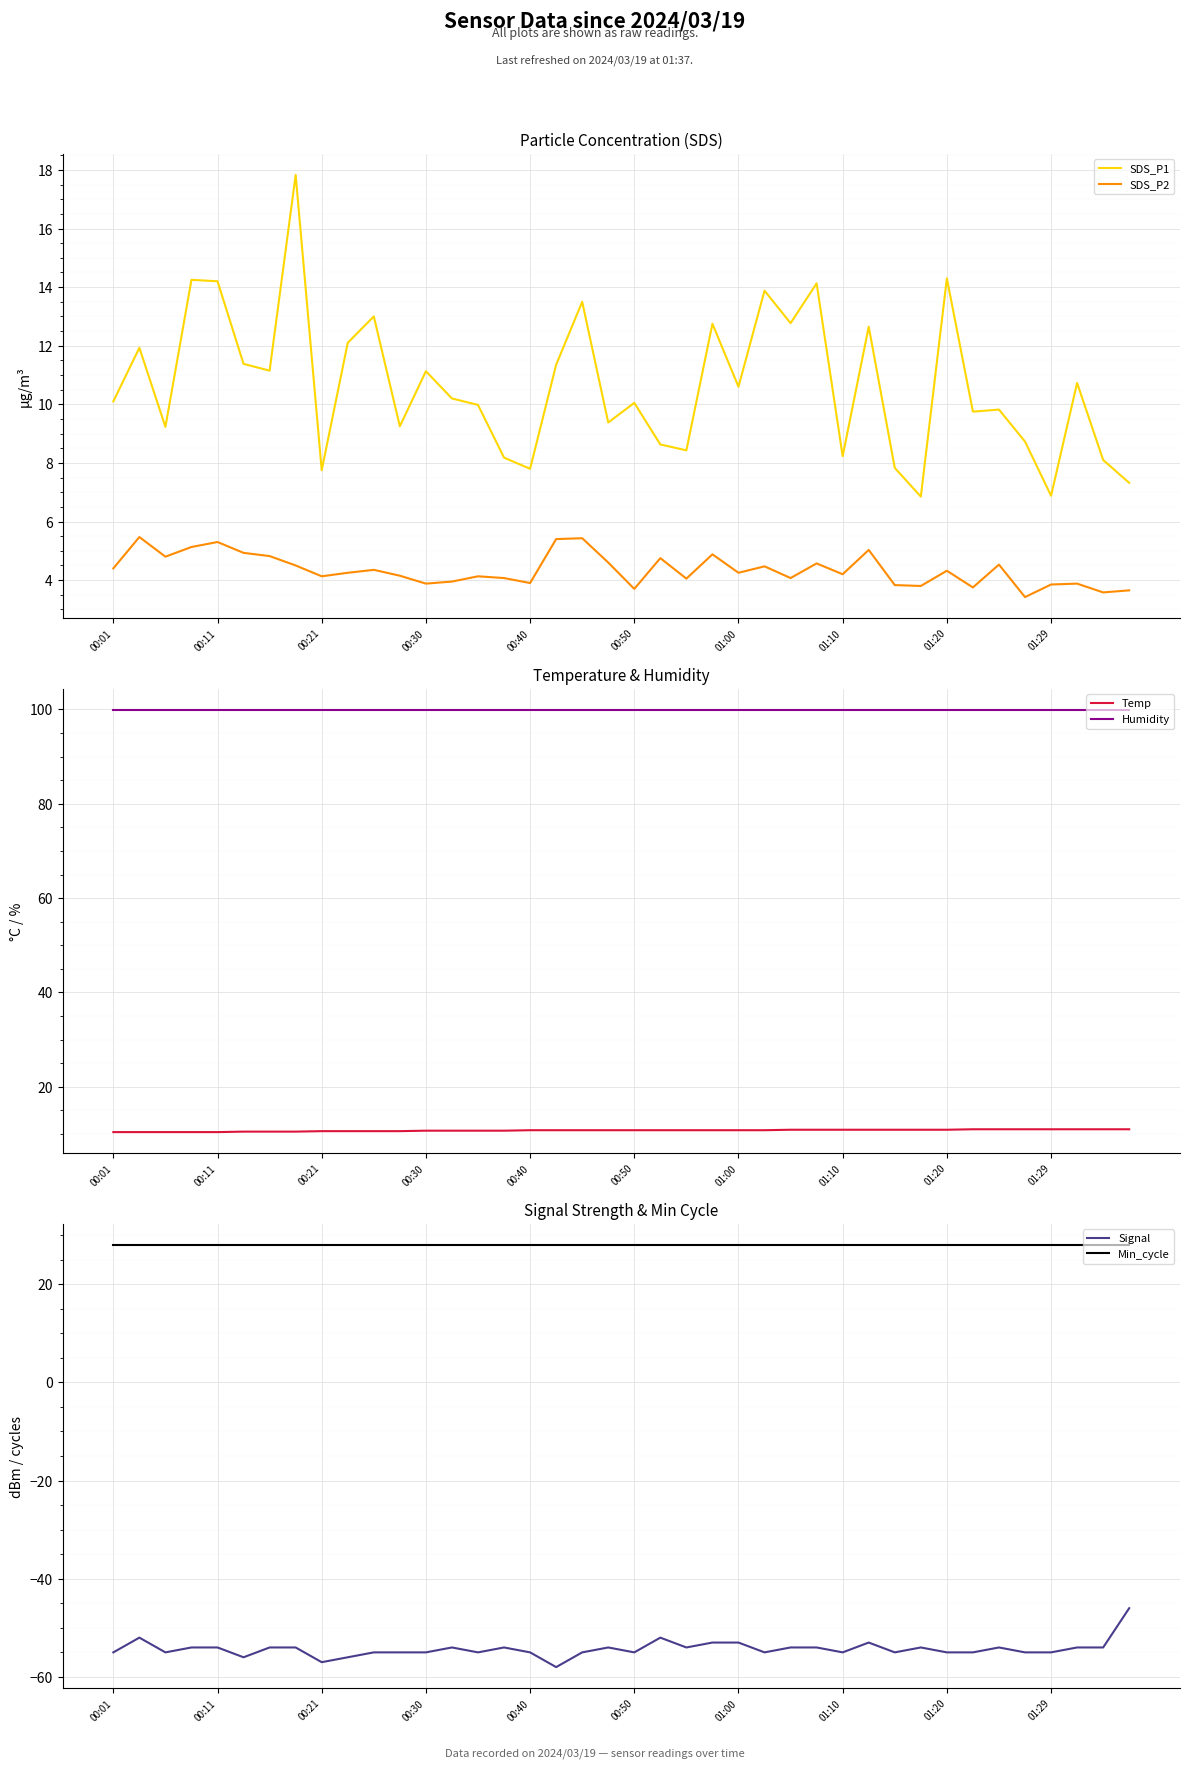

Reading left to right, extract all data points from this chart.

SDS_P1: 10.1	11.9	9.2	14.2	14.2	11.4	11.2	17.8	7.8	12.1	13.0	9.2	11.1	10.2	10.0	8.2	7.8	11.3	13.5	9.4	10.1	8.6	8.4	12.8	10.6	13.9	12.8	14.1	8.2	12.7	7.8	6.8	14.3	9.8	9.8	8.7	6.9	10.7	8.1	7.3
SDS_P2: 4.4	5.5	4.8	5.1	5.3	4.9	4.8	4.5	4.1	4.2	4.3	4.2	3.9	4.0	4.1	4.1	3.9	5.4	5.4	4.6	3.7	4.8	4.0	4.9	4.2	4.5	4.1	4.6	4.2	5.0	3.8	3.8	4.3	3.8	4.5	3.4	3.9	3.9	3.6	3.6
Temp: 10.4	10.4	10.4	10.4	10.4	10.5	10.5	10.5	10.6	10.6	10.6	10.6	10.7	10.7	10.7	10.7	10.8	10.8	10.8	10.8	10.8	10.8	10.8	10.8	10.8	10.8	10.9	10.9	10.9	10.9	10.9	10.9	10.9	11.0	11.0	11.0	11.0	11.0	11.0	11.0
Humidity: 99.9	99.9	99.9	99.9	99.9	99.9	99.9	99.9	99.9	99.9	99.9	99.9	99.9	99.9	99.9	99.9	99.9	99.9	99.9	99.9	99.9	99.9	99.9	99.9	99.9	99.9	99.9	99.9	99.9	99.9	99.9	99.9	99.9	99.9	99.9	99.9	99.9	99.9	99.9	99.9
Signal: -55.0	-52.0	-55.0	-54.0	-54.0	-56.0	-54.0	-54.0	-57.0	-56.0	-55.0	-55.0	-55.0	-54.0	-55.0	-54.0	-55.0	-58.0	-55.0	-54.0	-55.0	-52.0	-54.0	-53.0	-53.0	-55.0	-54.0	-54.0	-55.0	-53.0	-55.0	-54.0	-55.0	-55.0	-54.0	-55.0	-55.0	-54.0	-54.0	-46.0
Min_cycle: 28.0	28.0	28.0	28.0	28.0	28.0	28.0	28.0	28.0	28.0	28.0	28.0	28.0	28.0	28.0	28.0	28.0	28.0	28.0	28.0	28.0	28.0	28.0	28.0	28.0	28.0	28.0	28.0	28.0	28.0	28.0	28.0	28.0	28.0	28.0	28.0	28.0	28.0	28.0	28.0